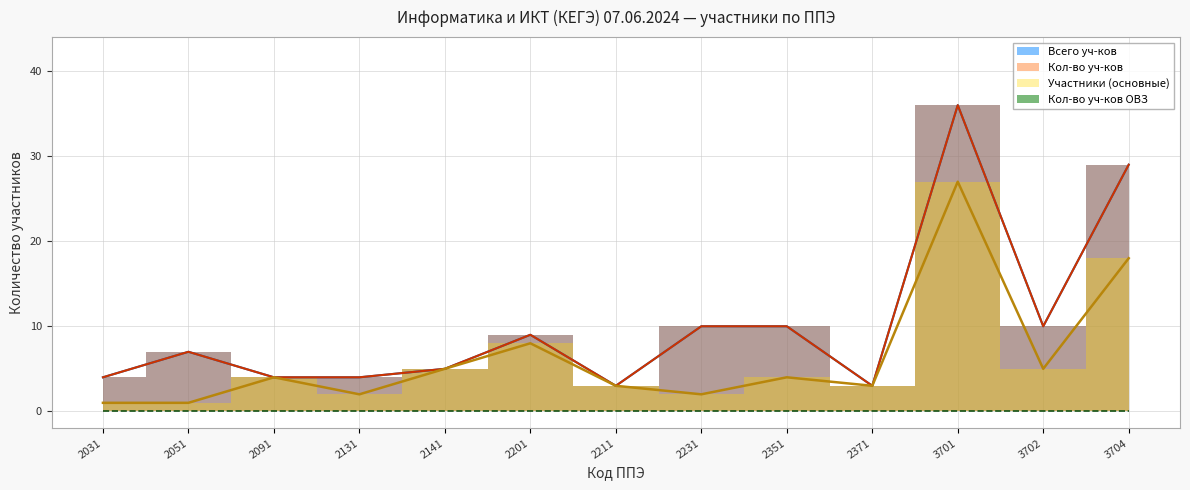

Reading right to left, what are all the values shown in this chart?

Кол-во уч-ков: 29	10	36	3	10	10	3	9	5	4	4	7	4
Всего уч-ков: 29	10	36	3	10	10	3	9	5	4	4	7	4
Участники (основные): 18	5	27	3	4	2	3	8	5	2	4	1	1